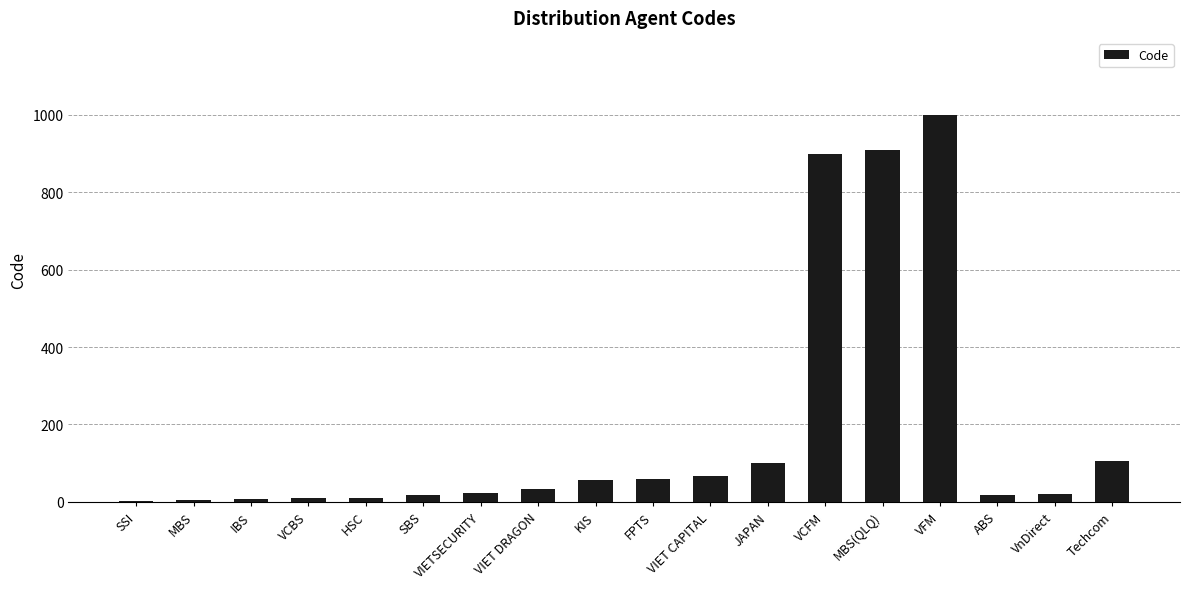

What is the sum of the values at VIET DRAGON and SBS?

50